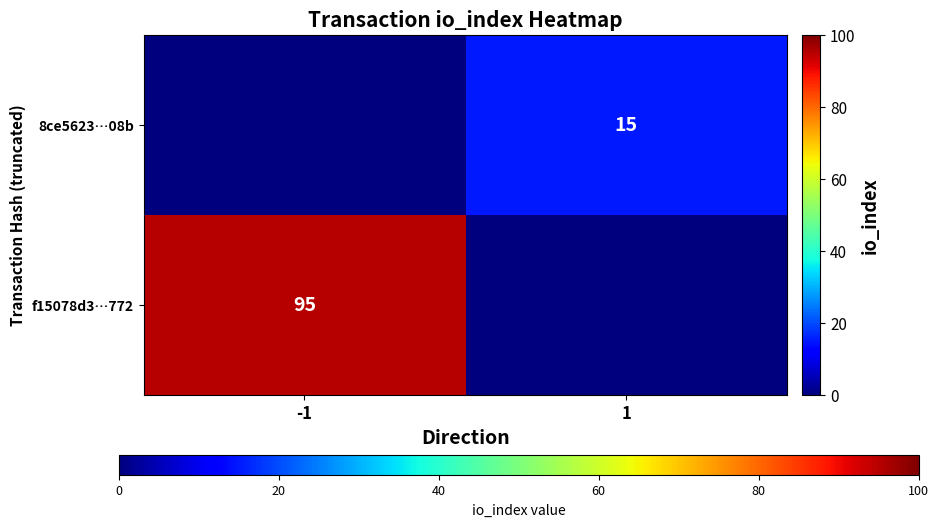

The f15078d3…772 series shows 26 at -1. True or false?

False